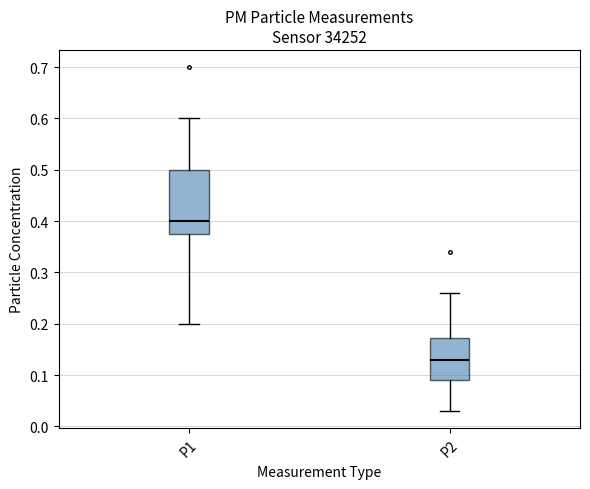

Comparing the boxes themselves (not the whiskers), which one is the tallest?

P1